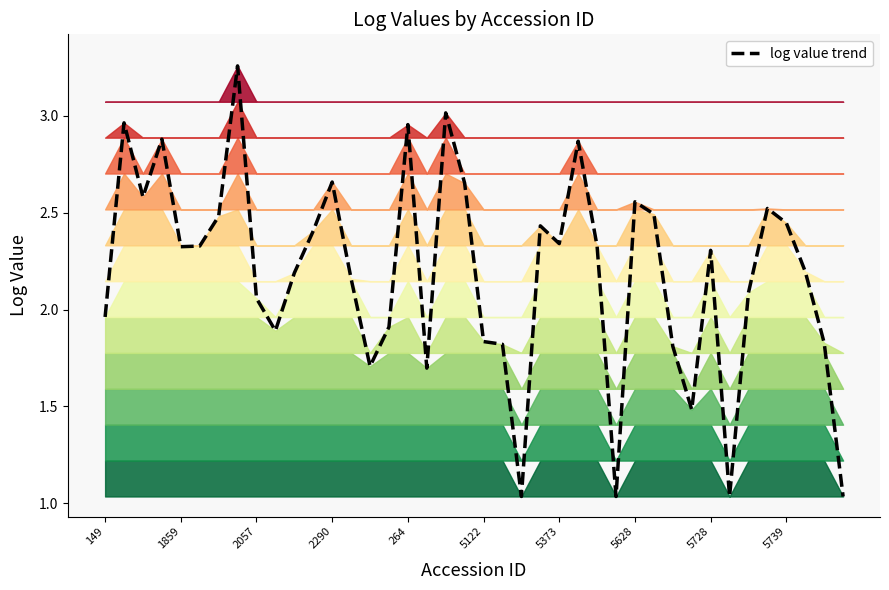

True or false: there are more than 0 points higher than both neighbors.

True